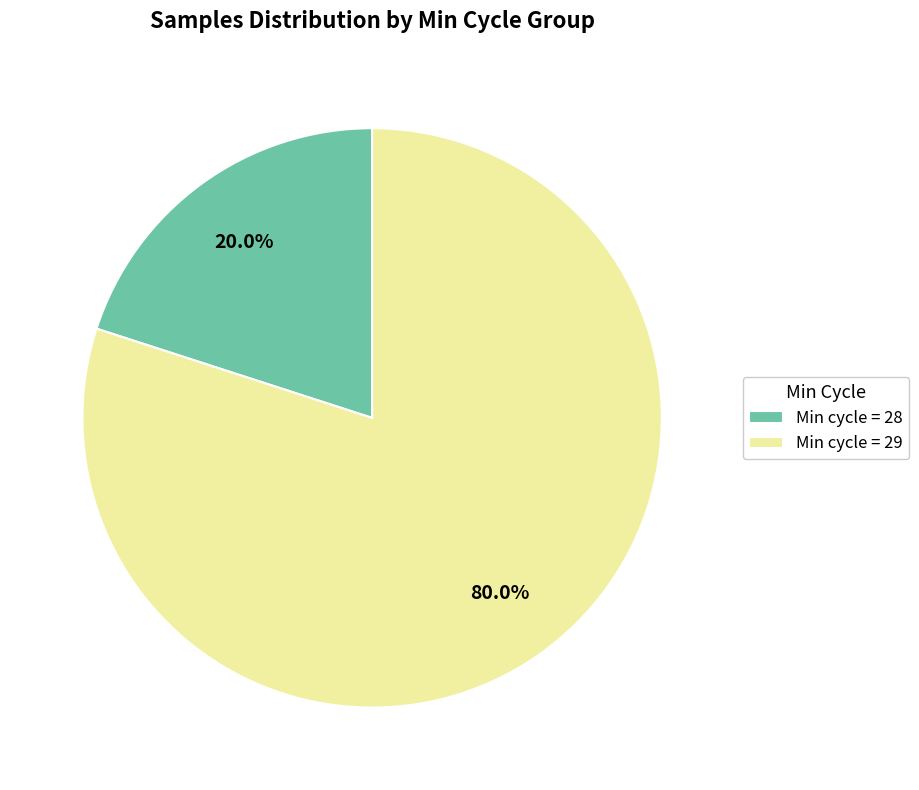

What portion of the pie excludes Min cycle = 29?

20.0%